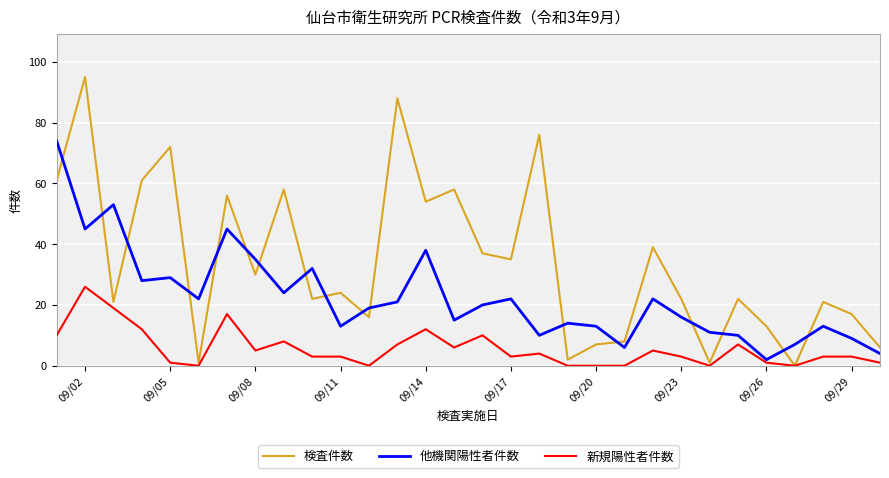

How many lines are shown in the chart?

3